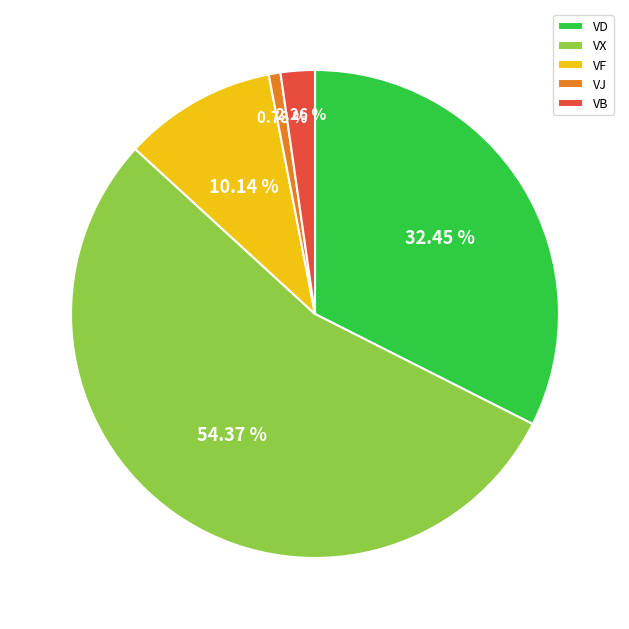

Which has a higher value, VB or VJ?

VB